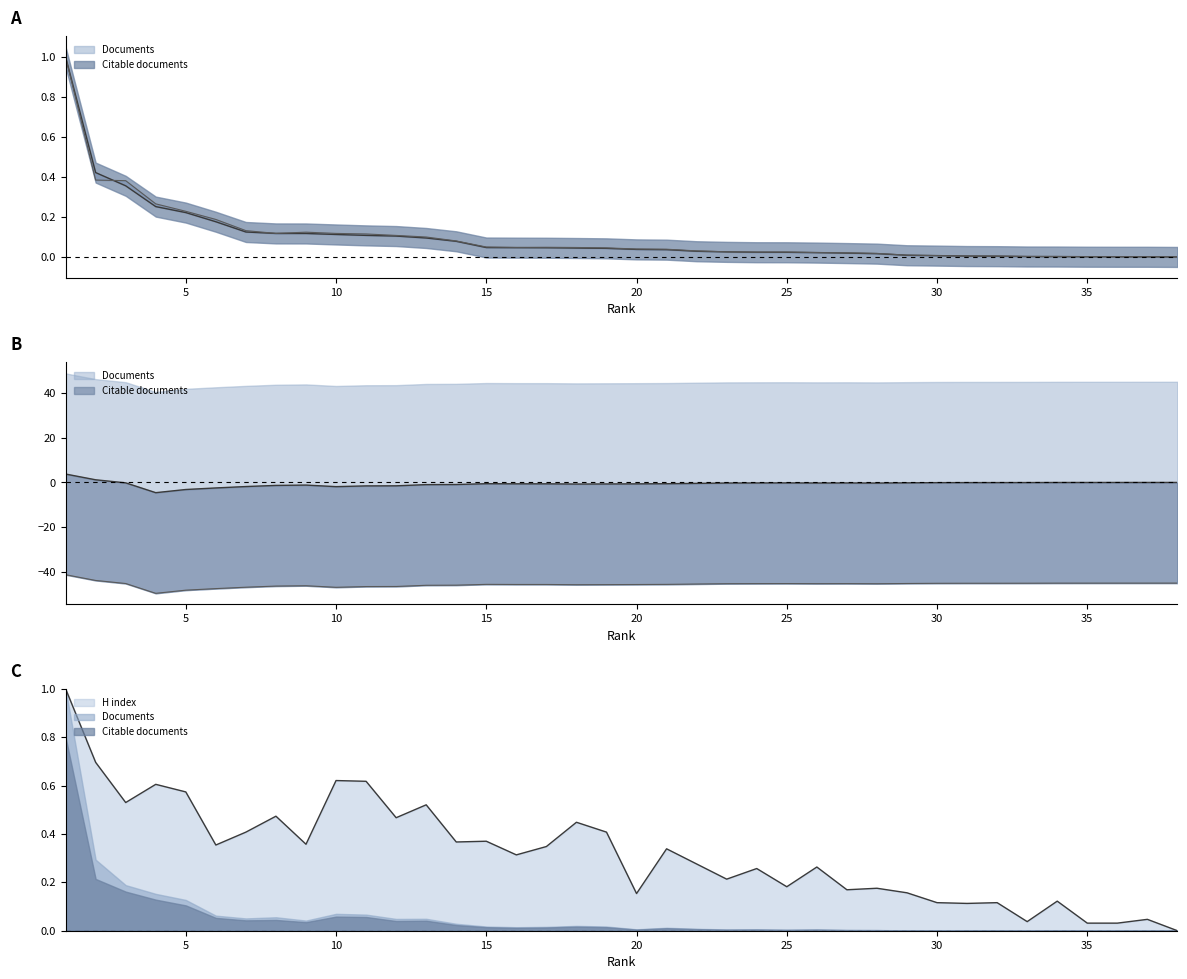

True or false: H index has a value of 0.3 at 16.

True